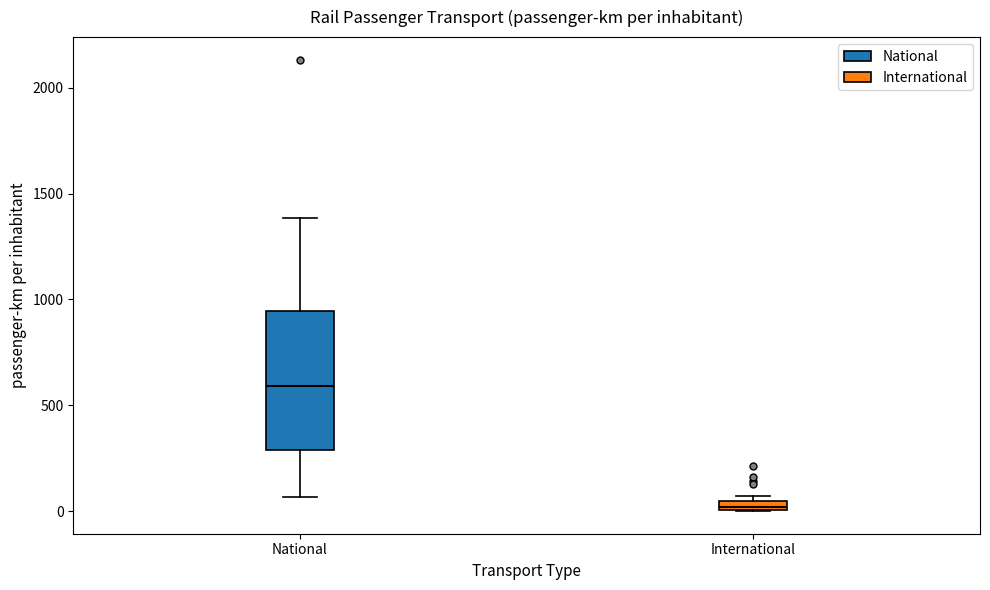

Which box has the highest median line?

National